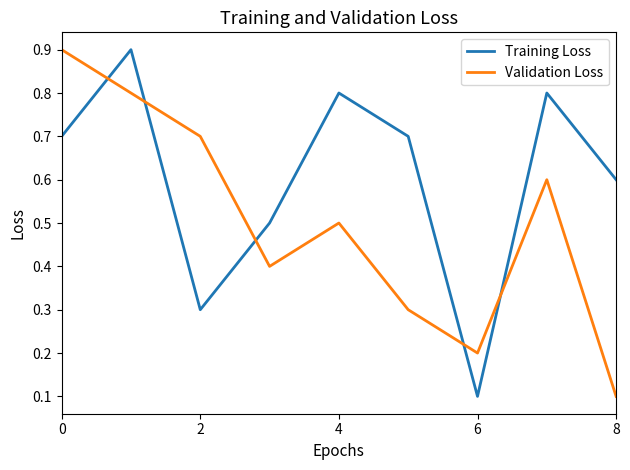

Rank the series by their average value, from highest to lowest.

Training Loss, Validation Loss